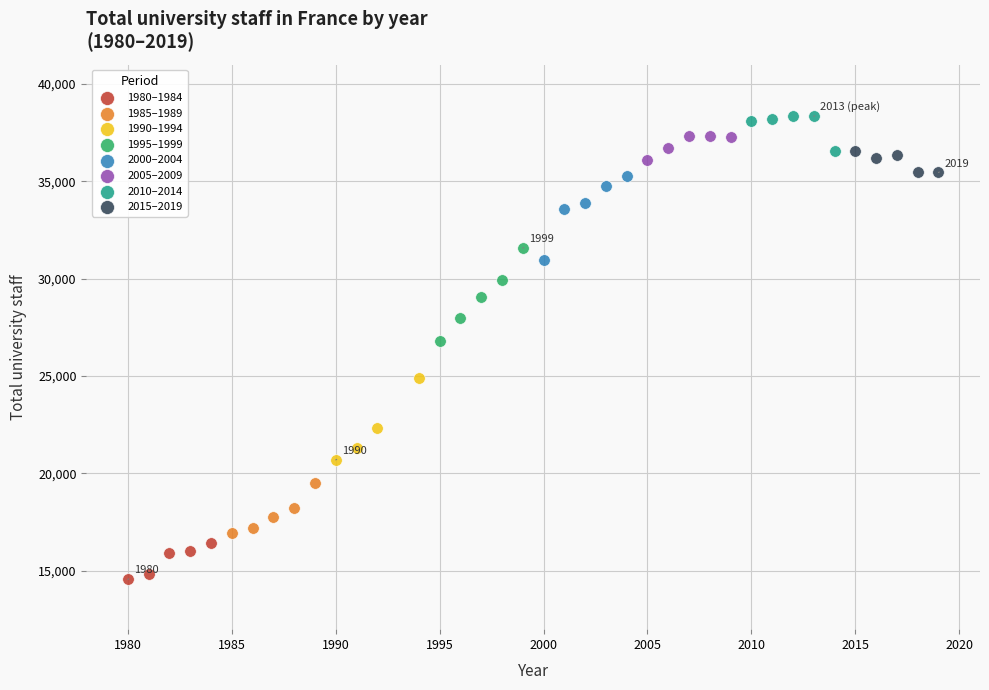

Which series contains the lowest Y value?

1980–1984